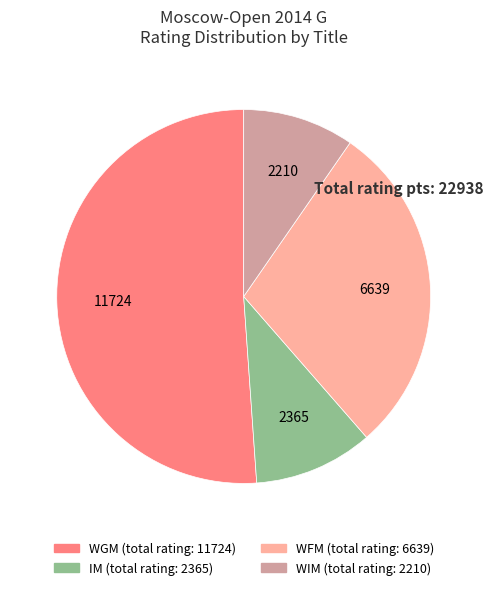

Is there any slice that represents more than half of the pie?

Yes